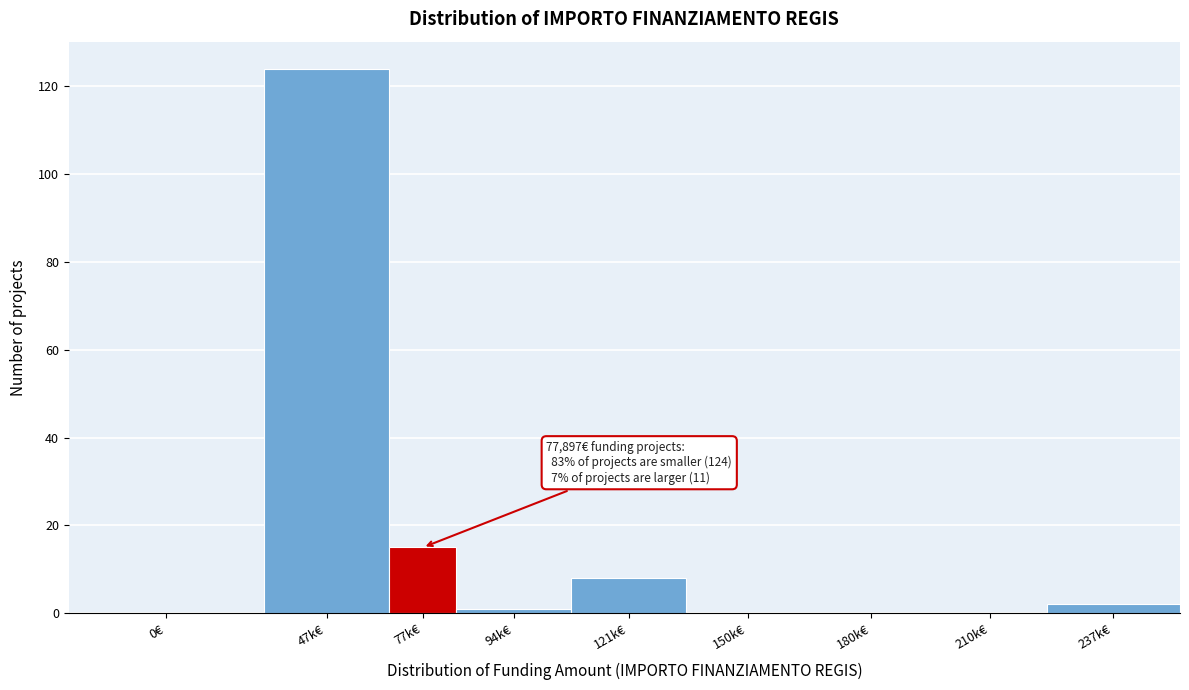

Reading left to right, list all the values displayed in this chart.

0€=0	47k€=124	77k€=15	94k€=1	121k€=8	150k€=0	180k€=0	210k€=0	237k€=2